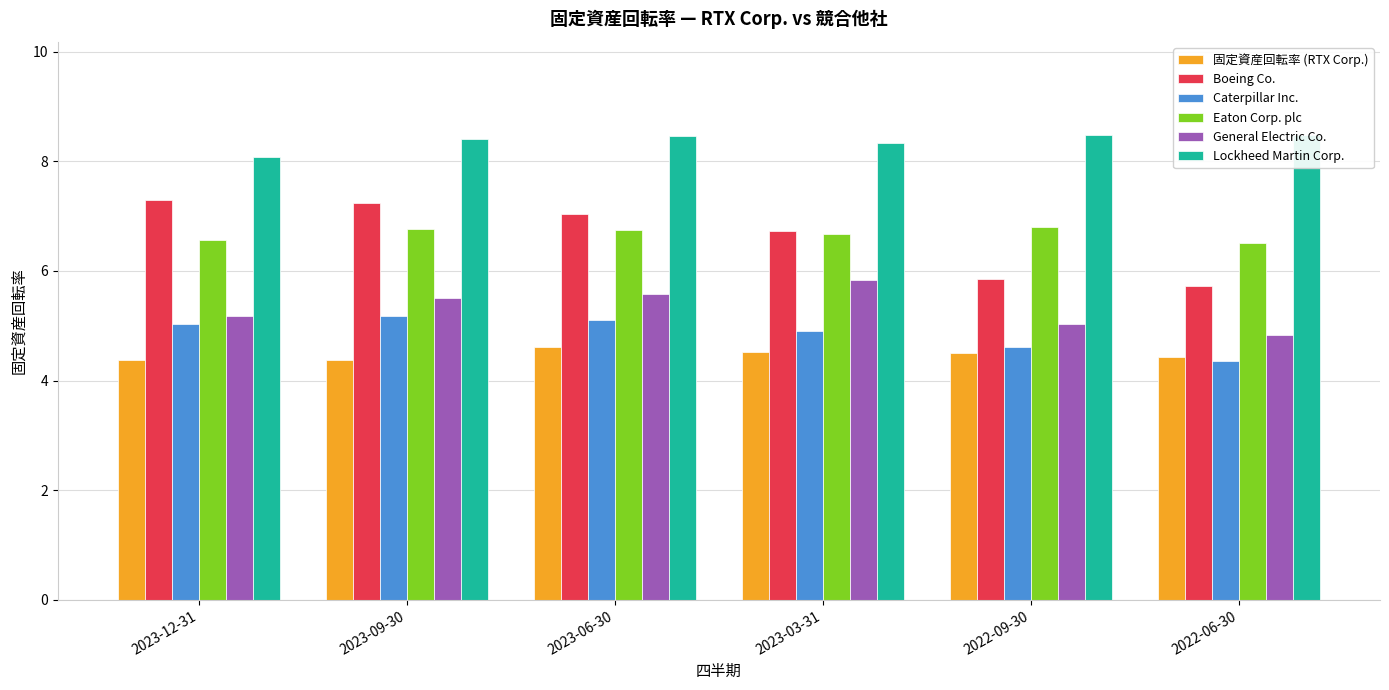

What is the approximate value of 固定資産回転率 (RTX Corp.) at 2022-06-30?

4.4